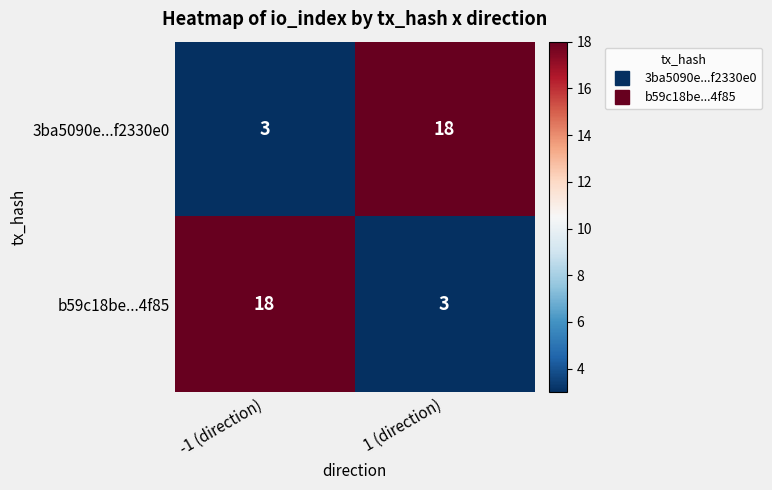

Reading left to right, transcribe all the data shown in this chart.

3ba5090e...f2330e0: 3	18
b59c18be...4f85: 18	3